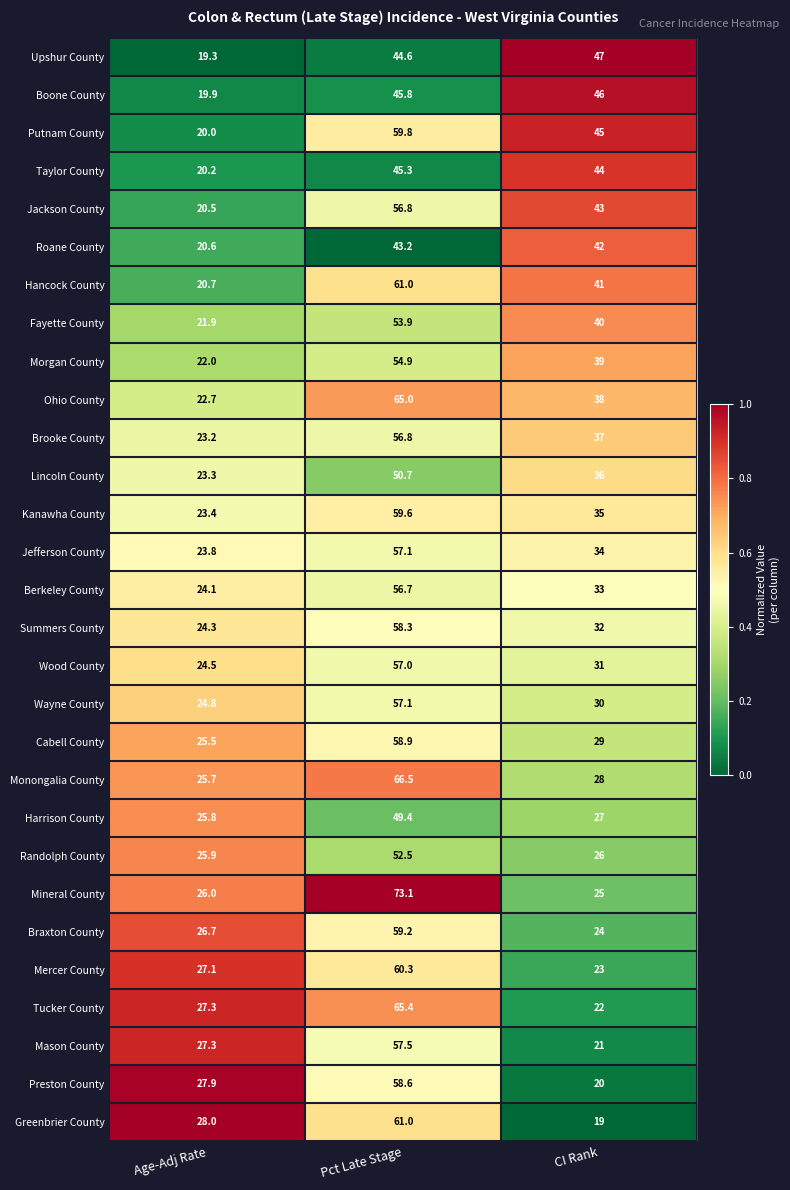

At which category does the chart reach its peak across all series?

Pct Late Stage